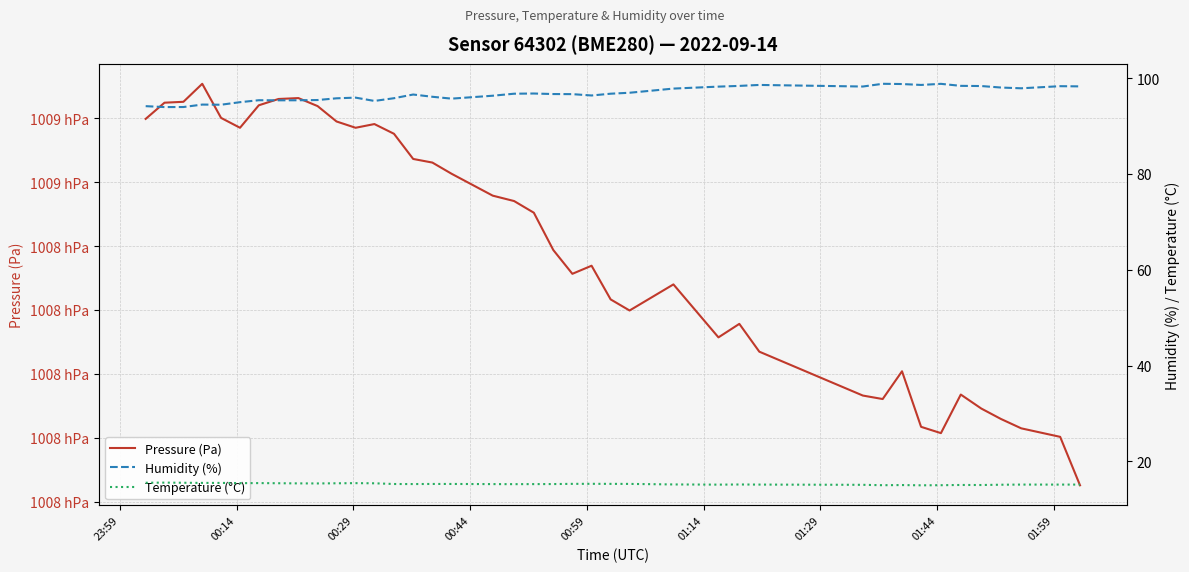

How many data points in Temperature (°C) are above 15?

39